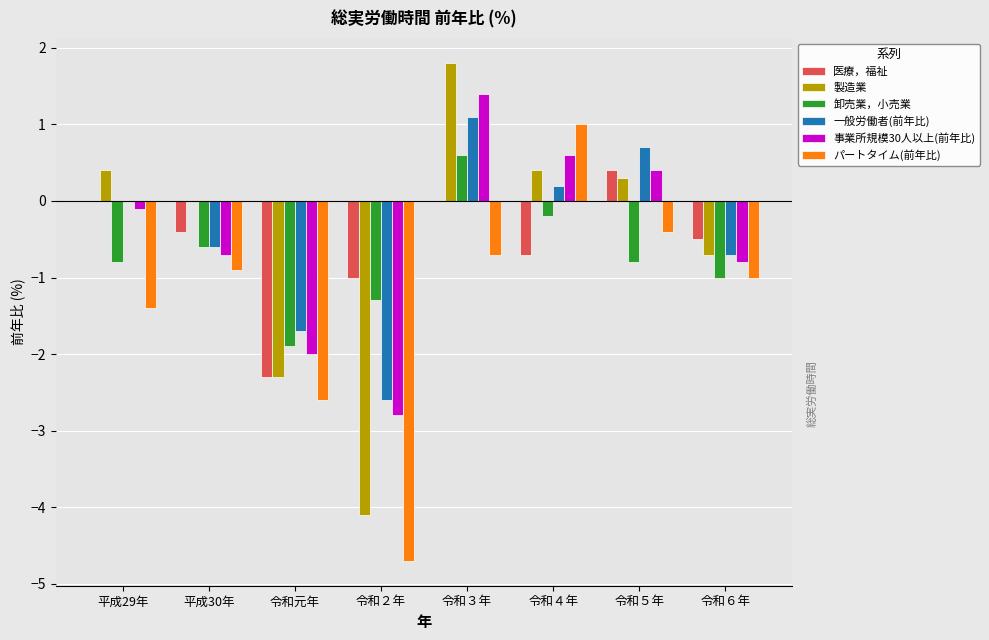

Between 平成30年 and 令和３年, which series saw the biggest shift?

事業所規模30人以上(前年比)